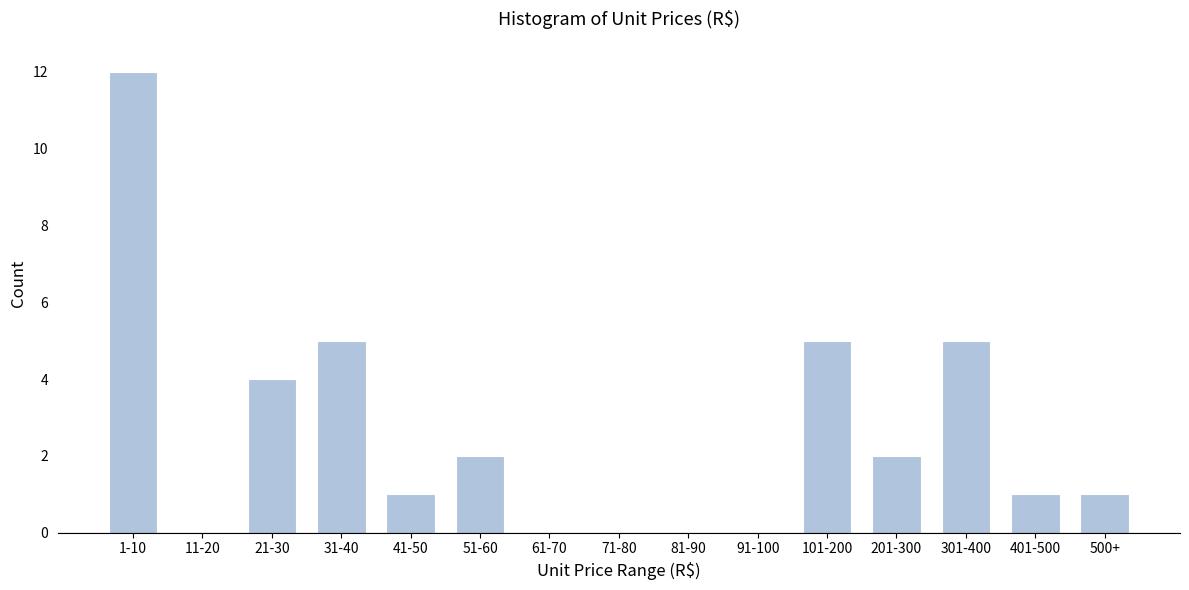

Reading right to left, transcribe all the data shown in this chart.

500+=1	401-500=1	301-400=5	201-300=2	101-200=5	91-100=0	81-90=0	71-80=0	61-70=0	51-60=2	41-50=1	31-40=5	21-30=4	11-20=0	1-10=12